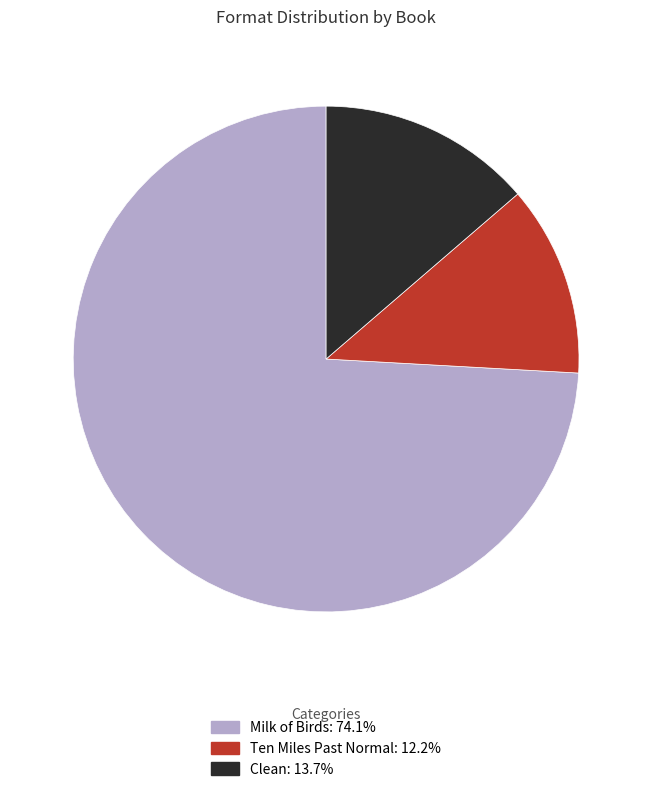

Do Ten Miles Past Normal and Clean together represent more than half of the pie?

No